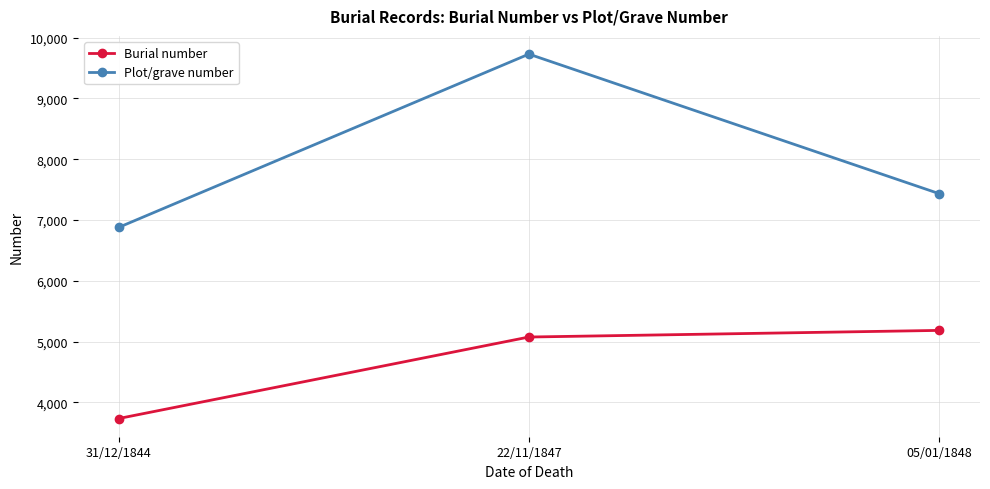

At which category is the sum across all series the highest?

22/11/1847